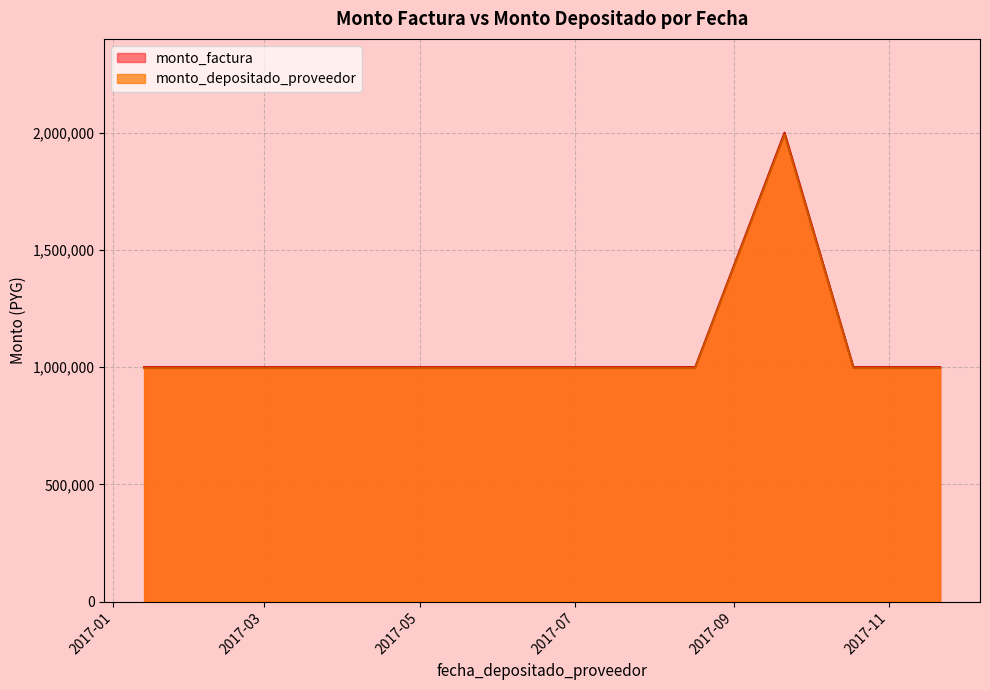

Where is monto_depositado_proveedor nearest to the value 1494285?

2017-01-13